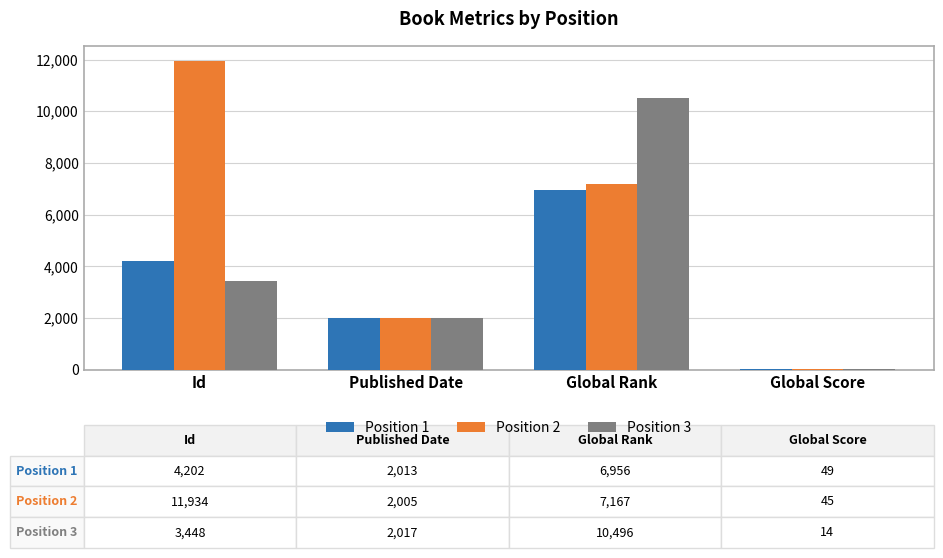

What is the total value across all series at Global Rank?

24619